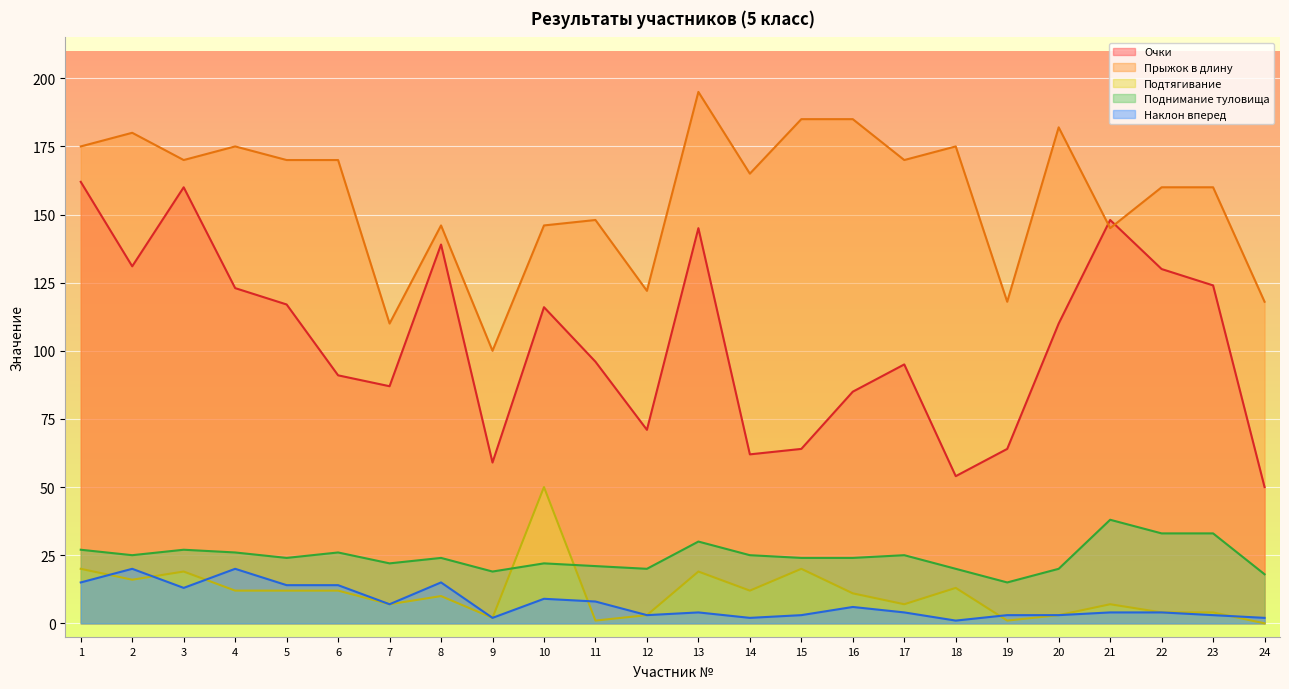

What are all the series names shown in the legend?

Очки, Прыжок в длину, Подтягивание, Поднимание туловища, Наклон вперед